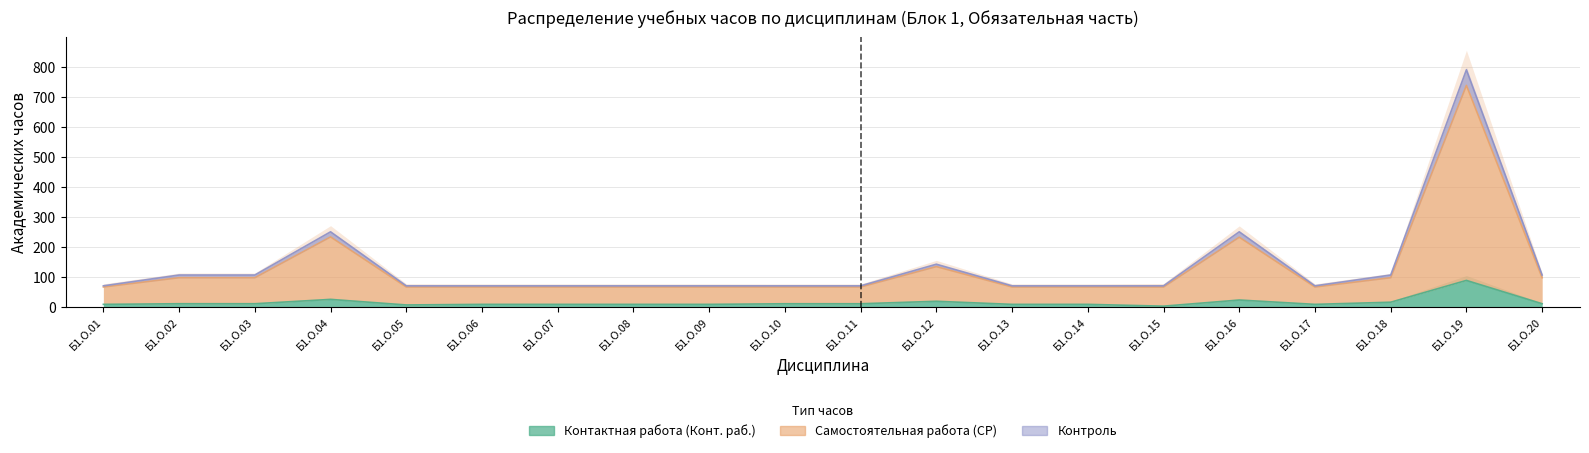

Which series has the largest total across all categories?

Самостоятельная работа (СР)